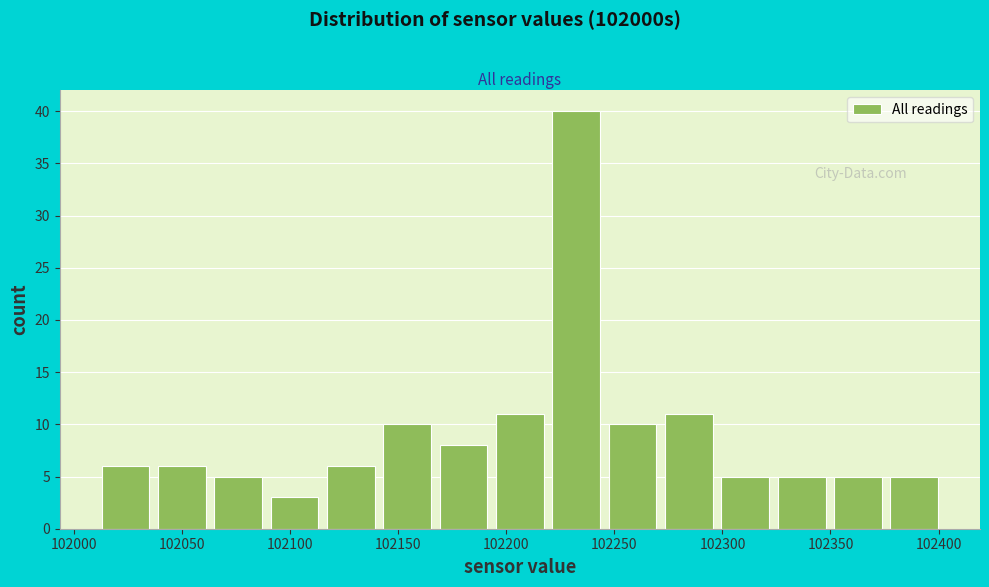

Which range on the x-axis has the tallest bar?

102220 to 102245